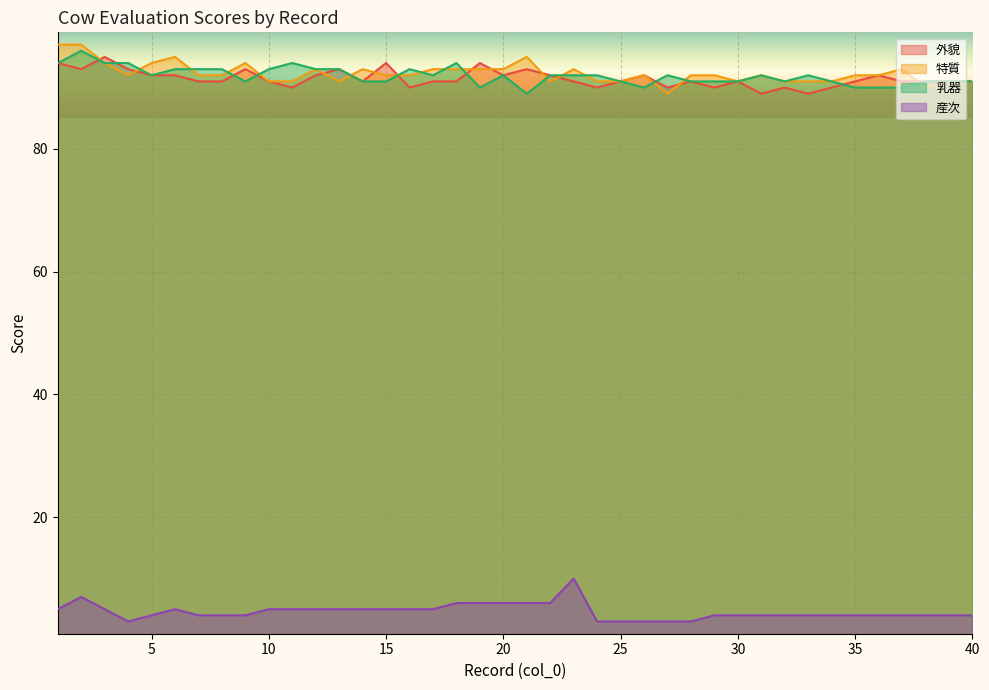

What are all the series names shown in the legend?

外貌, 特質, 乳器, 産次